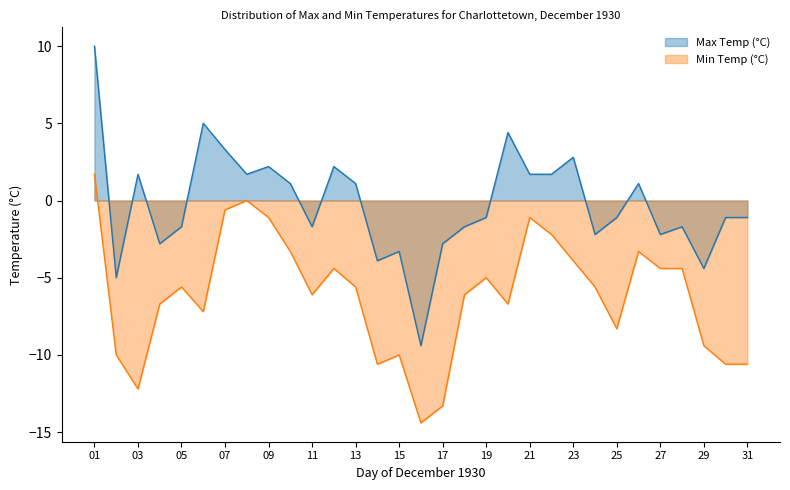

Where is the first local minimum for Max Temp (°C)?

02